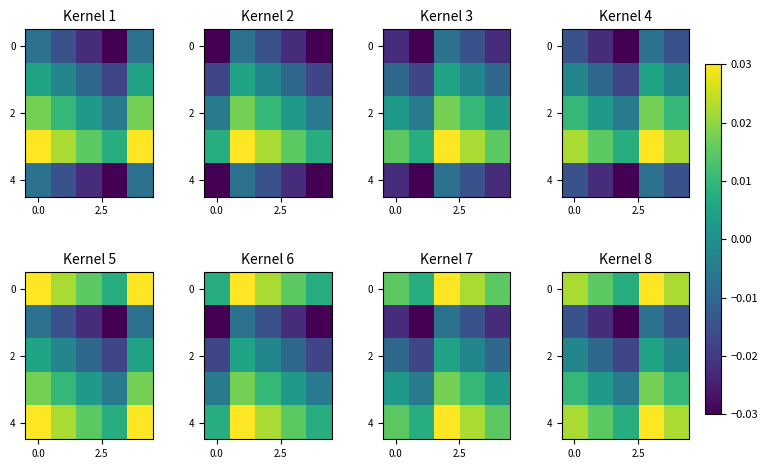

Between 4 and 3, which is larger?

3